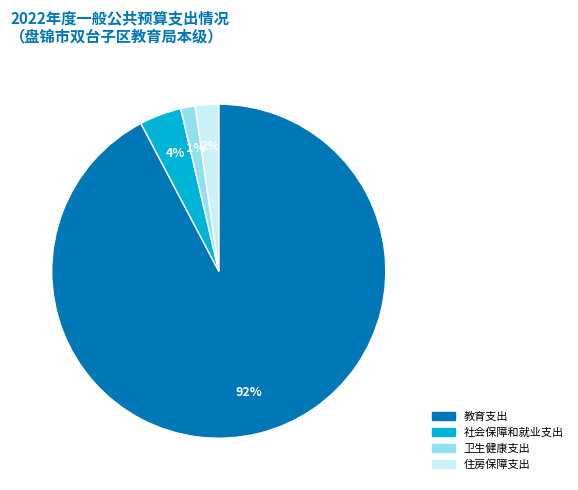

Is 教育支出 the majority of the pie?

Yes